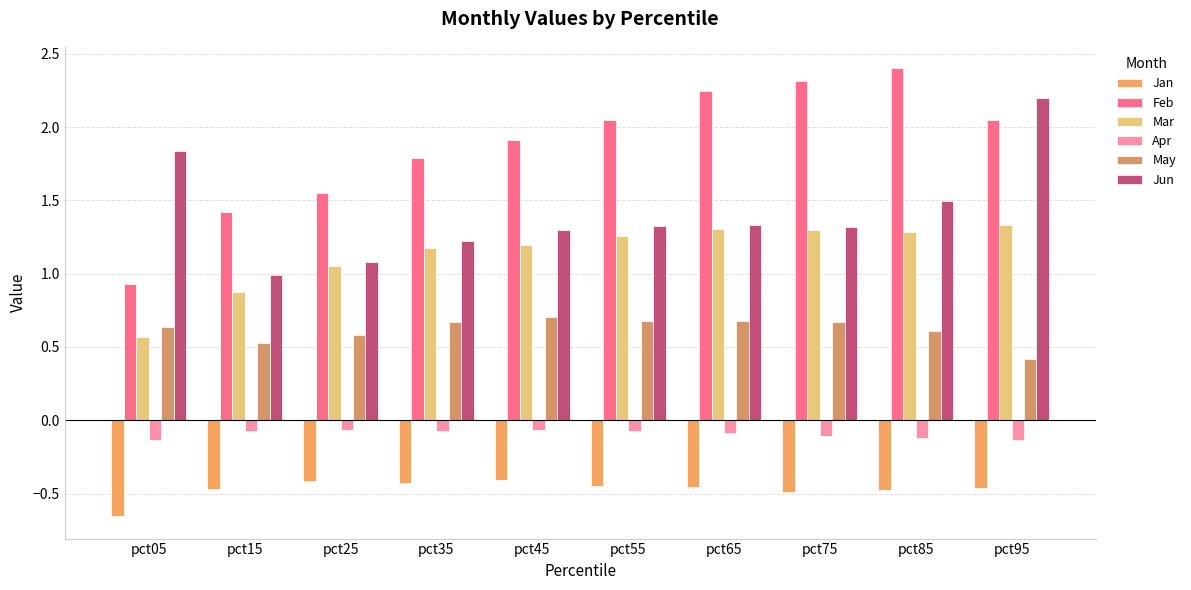

Rank the series by their maximum value, from lowest to highest.

Jan, Apr, May, Mar, Jun, Feb